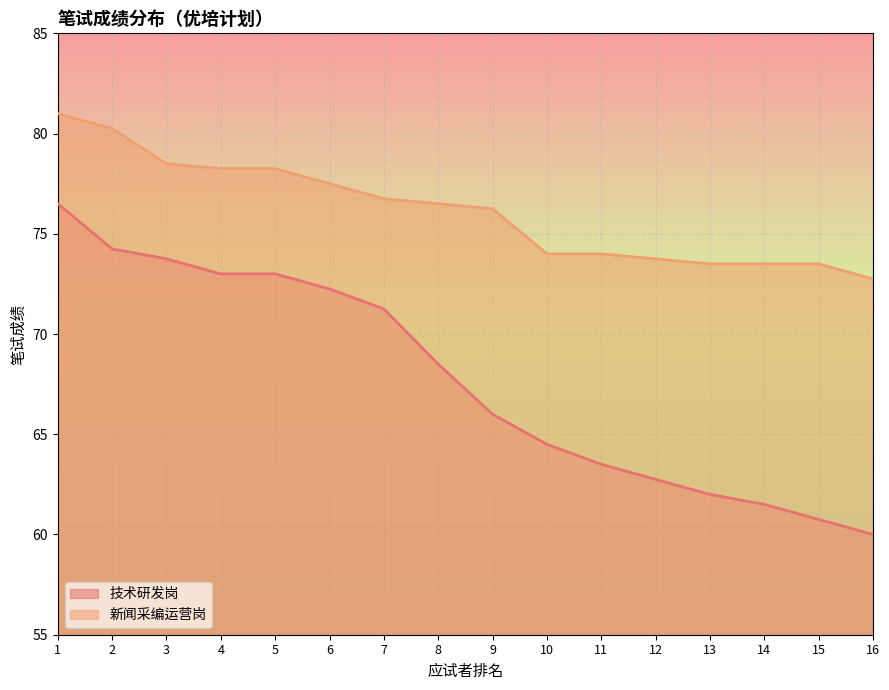

Which category has the highest value in the 技术研发岗 series?

1